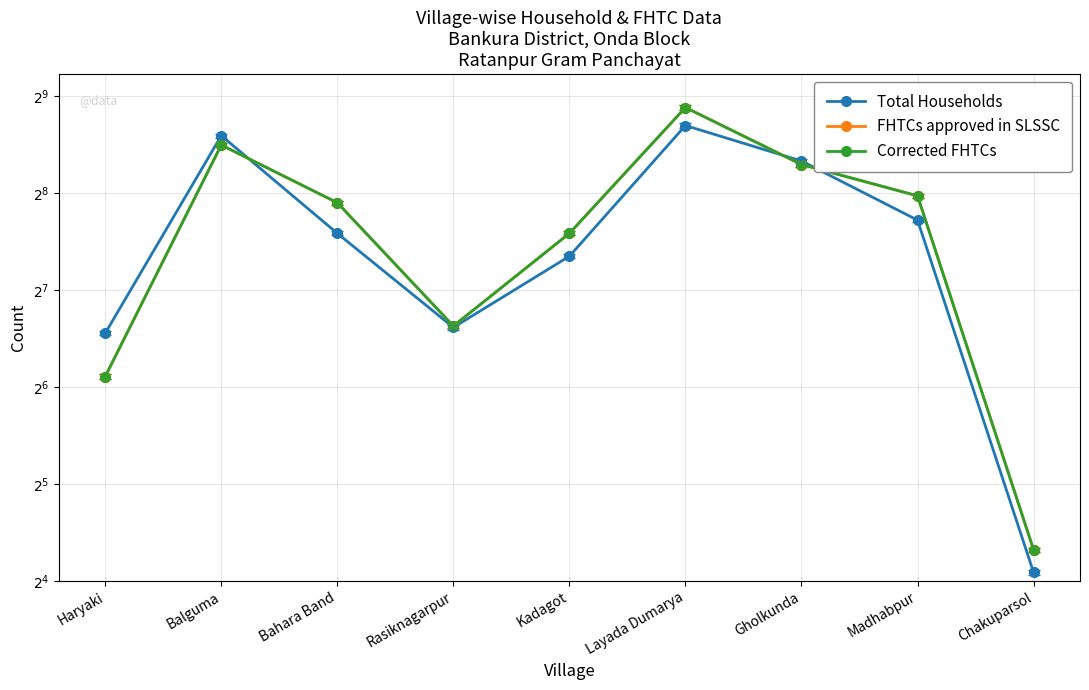

Reading left to right, list all the values displayed in this chart.

Total Households: Haryaki=94	Balguma=386	Bahara Band=192	Rasiknagarpur=98	Kadagot=163	Layada Dumarya=415	Gholkunda=322	Madhabpur=211	Chakuparsol=17
FHTCs approved in SLSSC: Haryaki=69	Balguma=361	Bahara Band=239	Rasiknagarpur=99	Kadagot=192	Layada Dumarya=472	Gholkunda=314	Madhabpur=251	Chakuparsol=20
Corrected FHTCs: Haryaki=69	Balguma=361	Bahara Band=239	Rasiknagarpur=99	Kadagot=192	Layada Dumarya=472	Gholkunda=314	Madhabpur=251	Chakuparsol=20